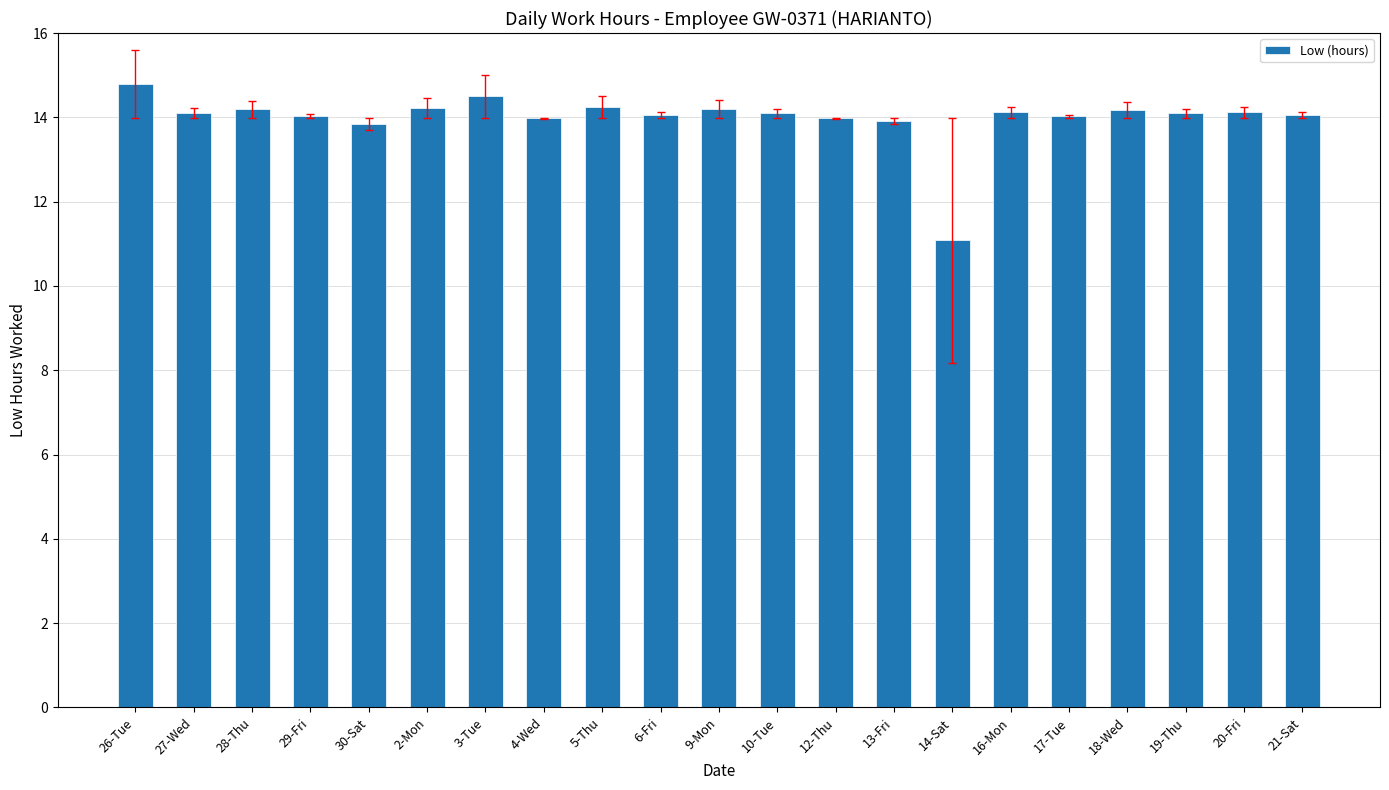

Is it true that the value at 18-Wed is 14.2?

True